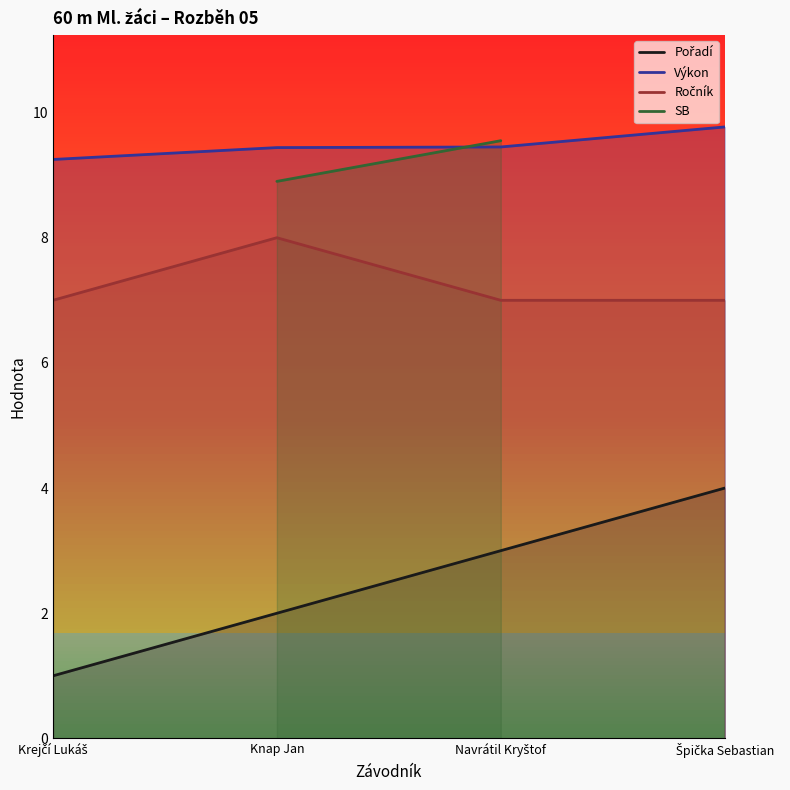

The Výkon series shows 9.4 at Navrátil Kryštof. True or false?

True